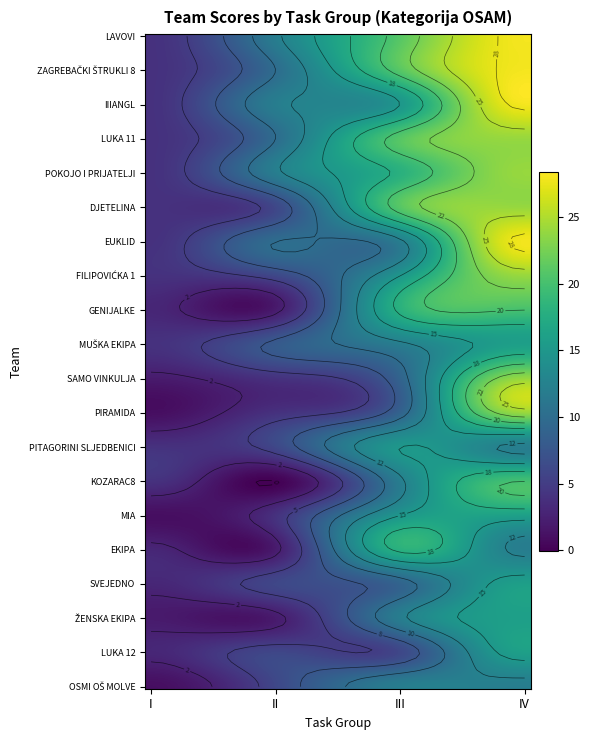

List the labels in order of LUKA 11 value, smallest first.

I, II, III, IV